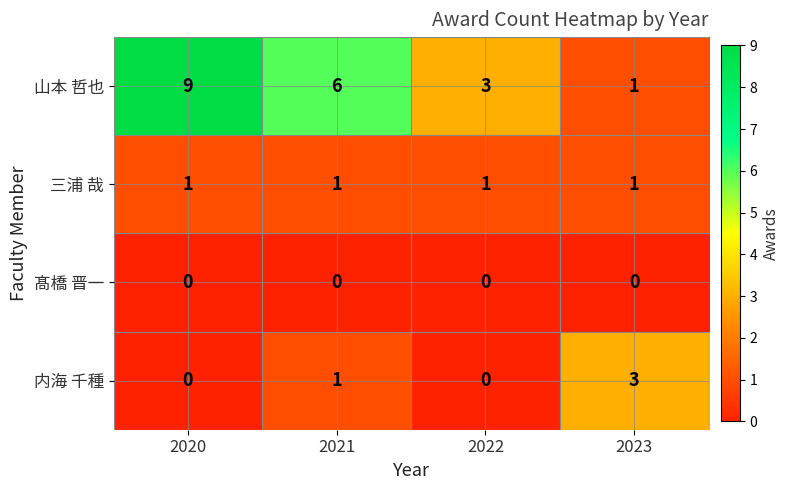

Which series has the largest range (max minus min)?

山本 哲也